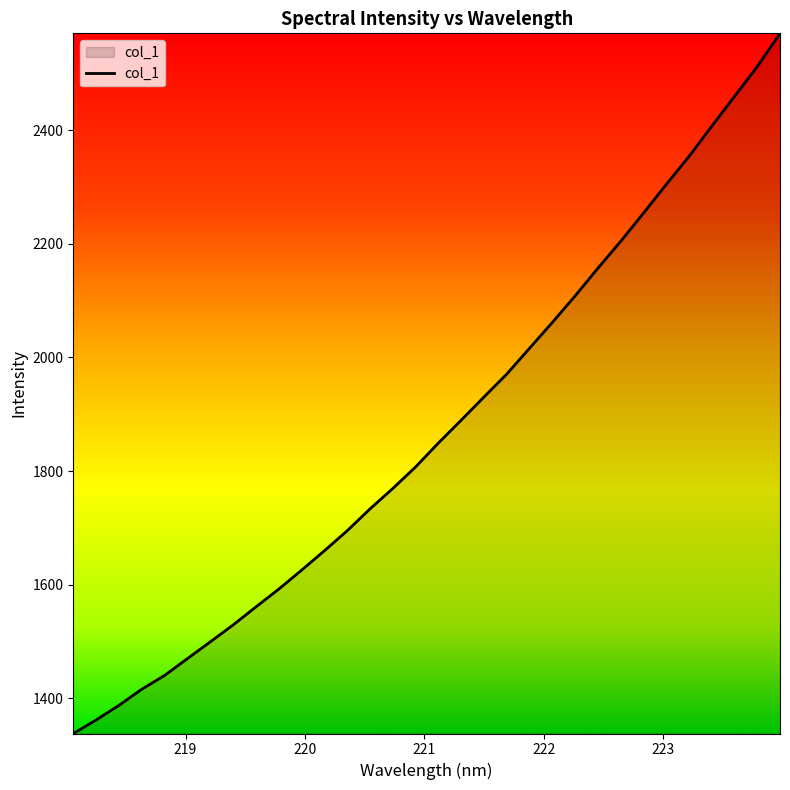

Does the chart have visible grid lines?

No